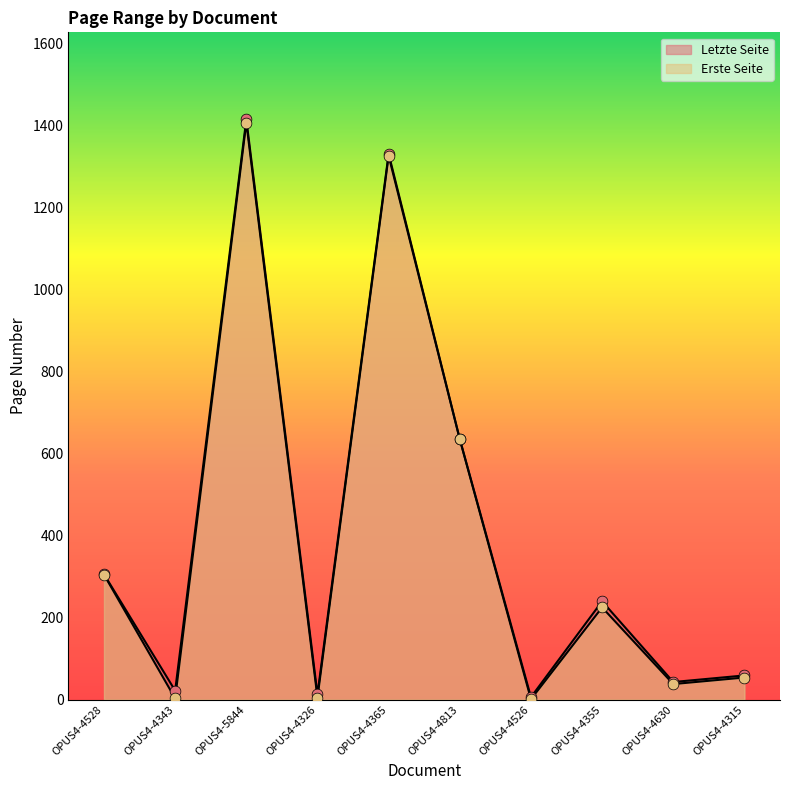

What are all the series names shown in the legend?

Erste Seite, Letzte Seite